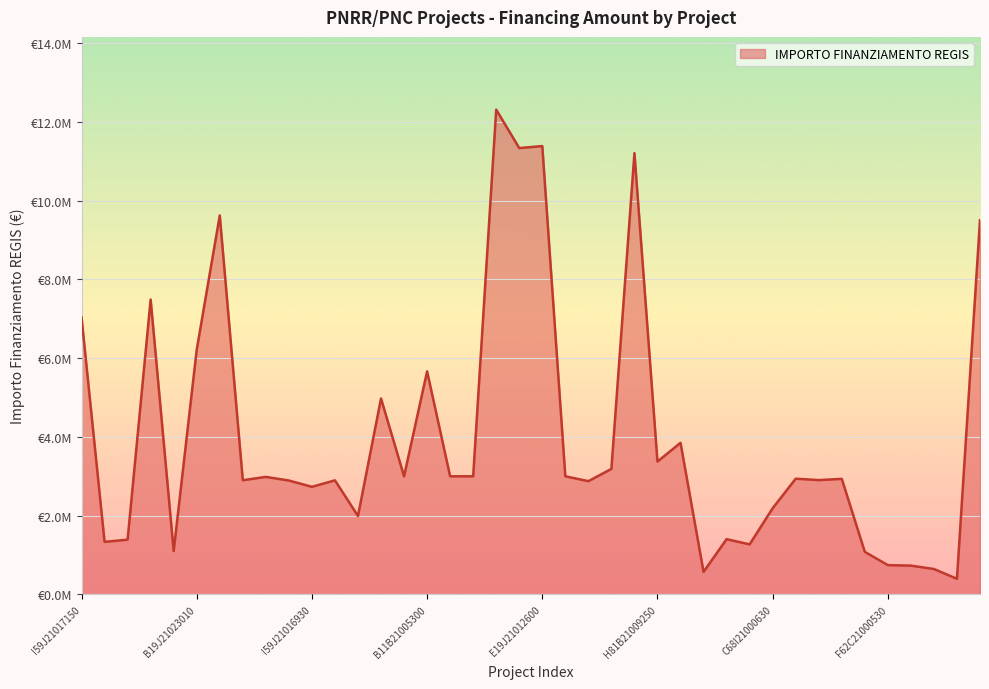

Where is the data nearest to the value 6352720?

B19J21023010